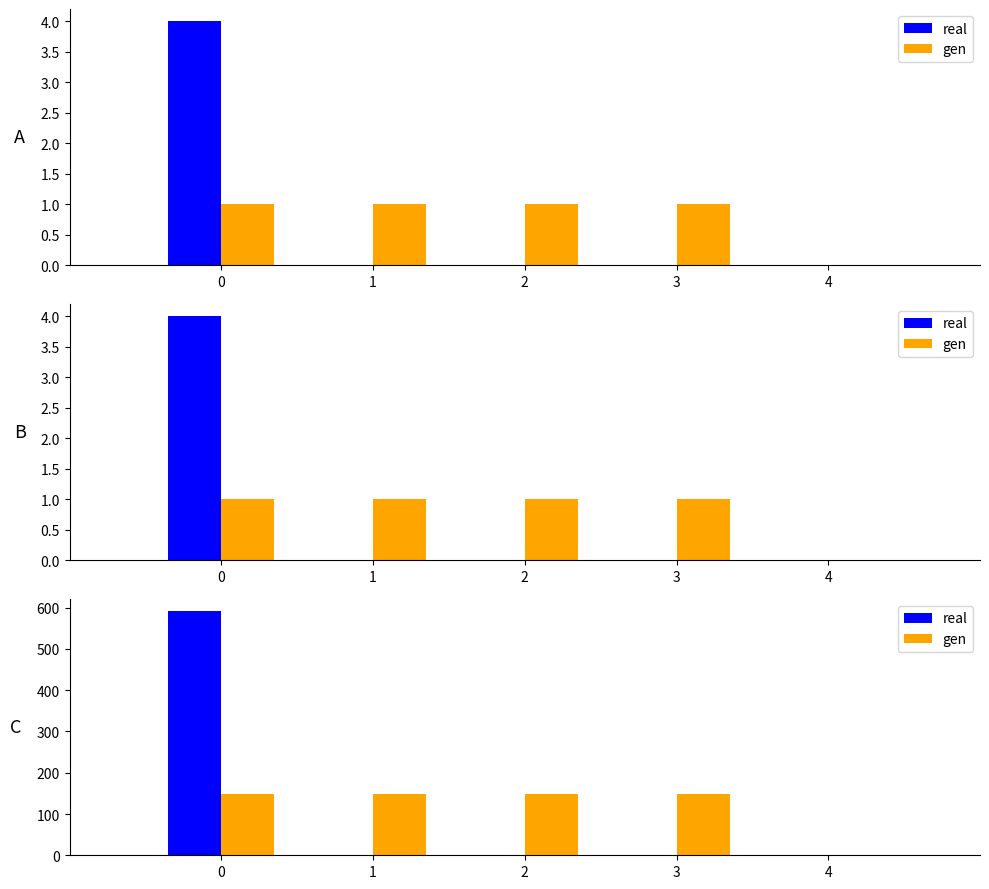

What is the difference between the real values at 3 and 0?

591.4